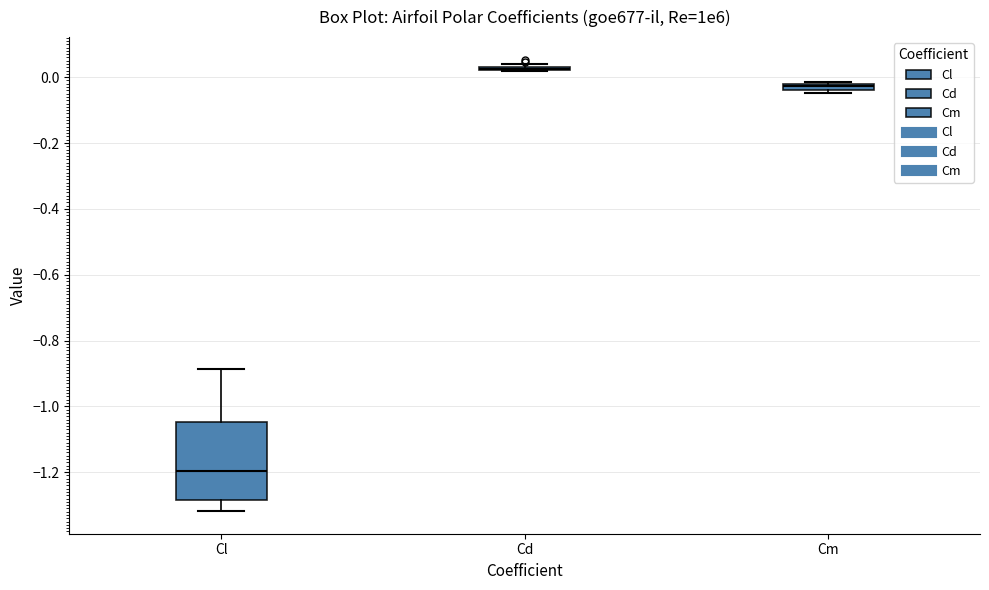

Comparing the boxes themselves (not the whiskers), which one is the tallest?

Cl